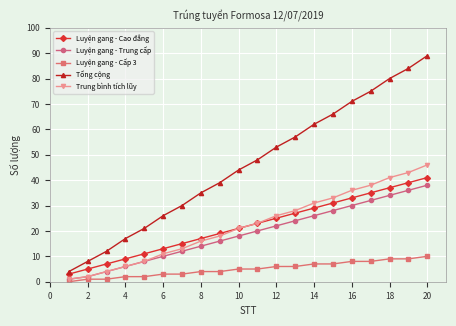

True or false: Luyện gang - Cấp 3 and Luyện gang - Cao đẳng intersect in this chart.

False